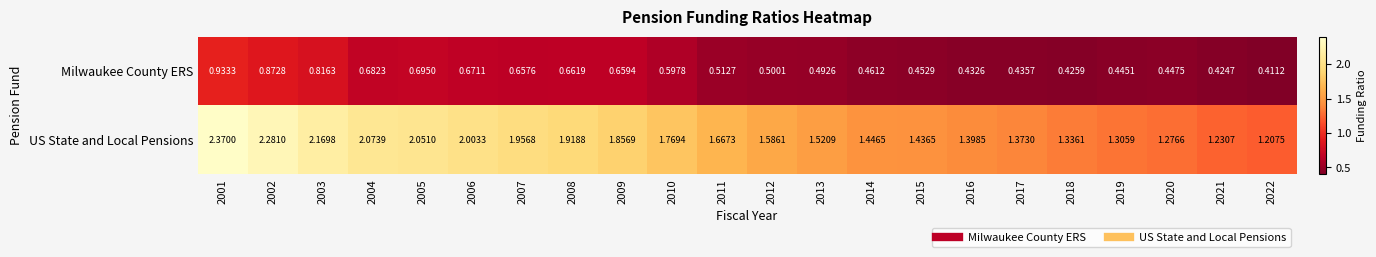

Which series changed the most between 2003 and 2007?

US State and Local Pensions